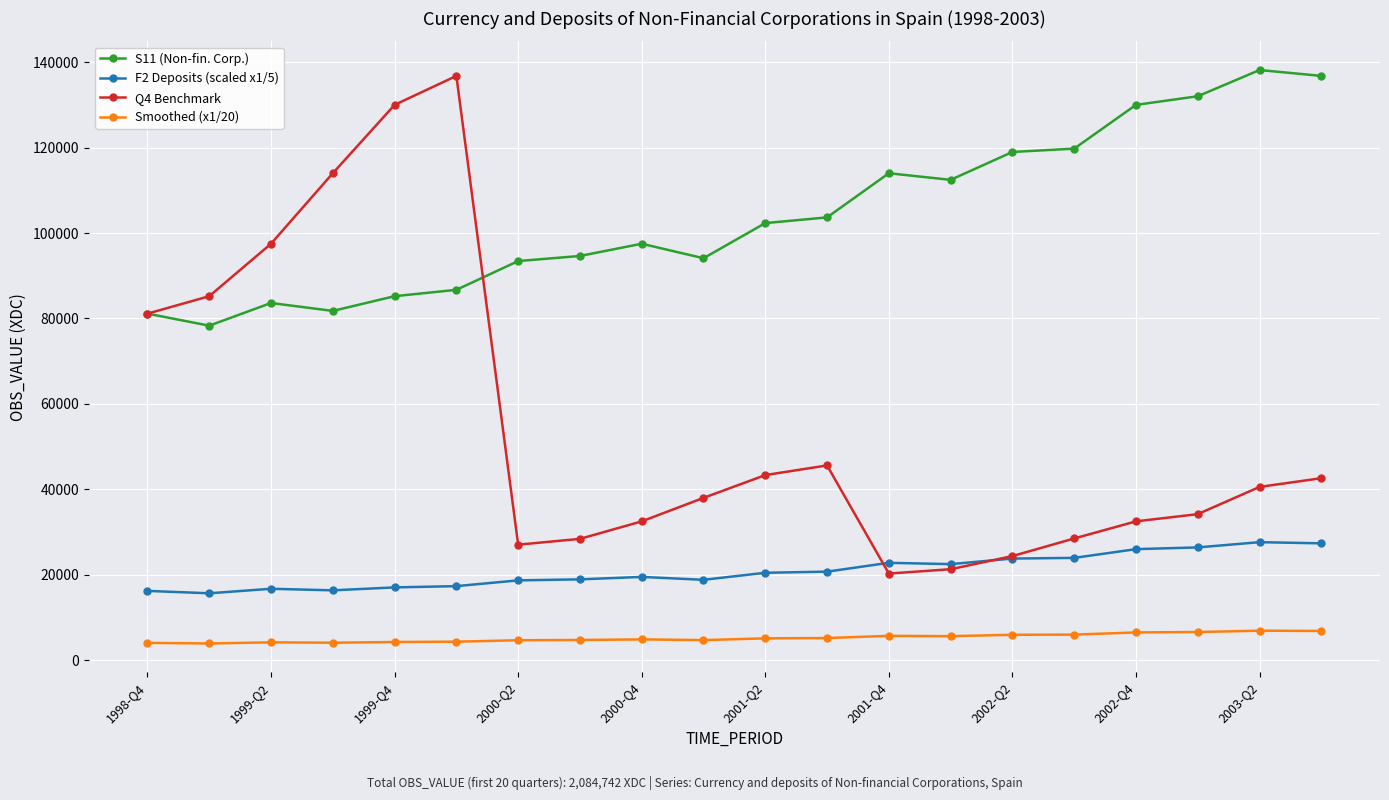

At how many categories does at least one series exceed 108707?

11